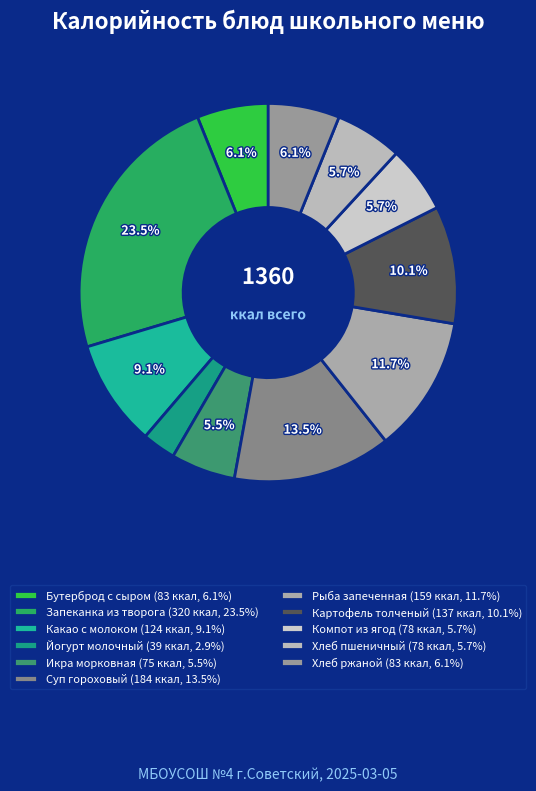

How many segments does this pie chart have?

11